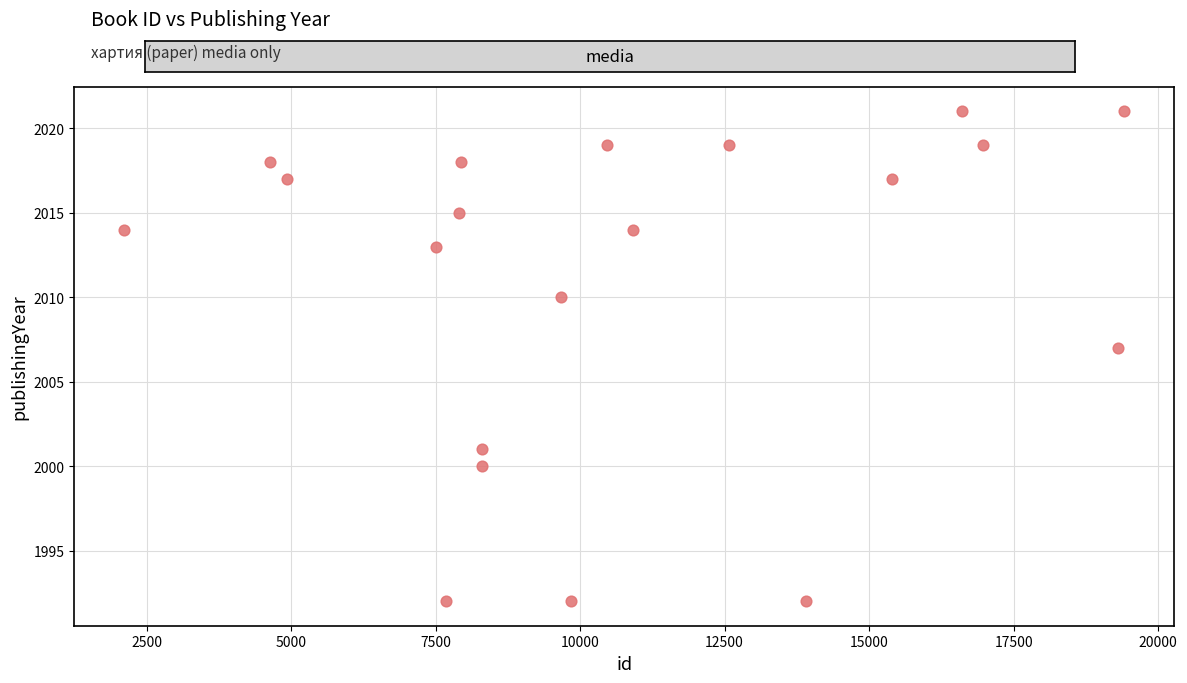

What is the range of X values (max minus min)?

17300